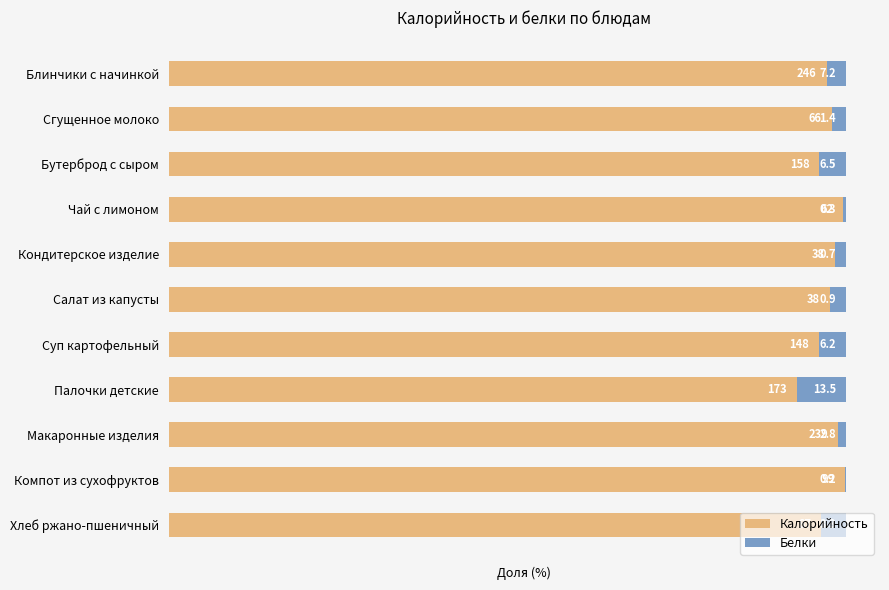

What are all the series names shown in the legend?

Калорийность, Белки